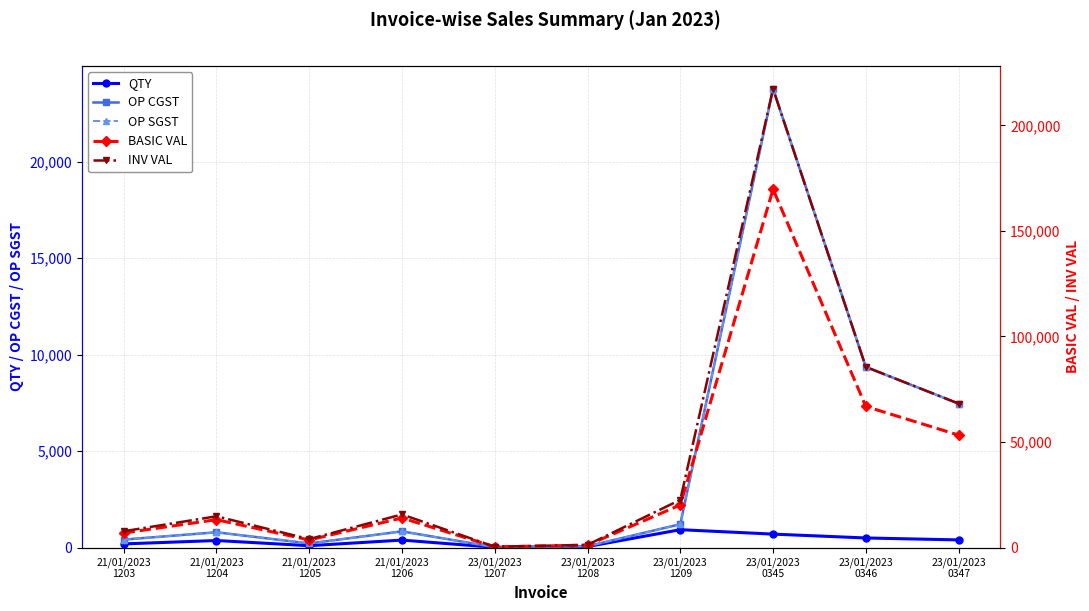

Is this an area chart (filled region under the line)?

No